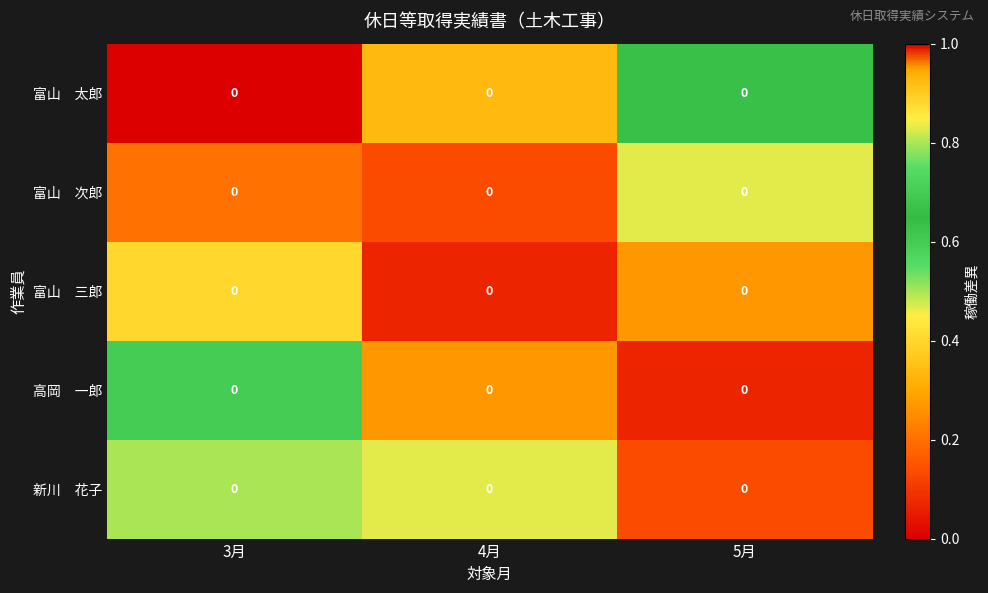

Rank the series by their maximum value, from highest to lowest.

新川 花子, 富山 太郎, 高岡 一郎, 富山 次郎, 富山 三郎